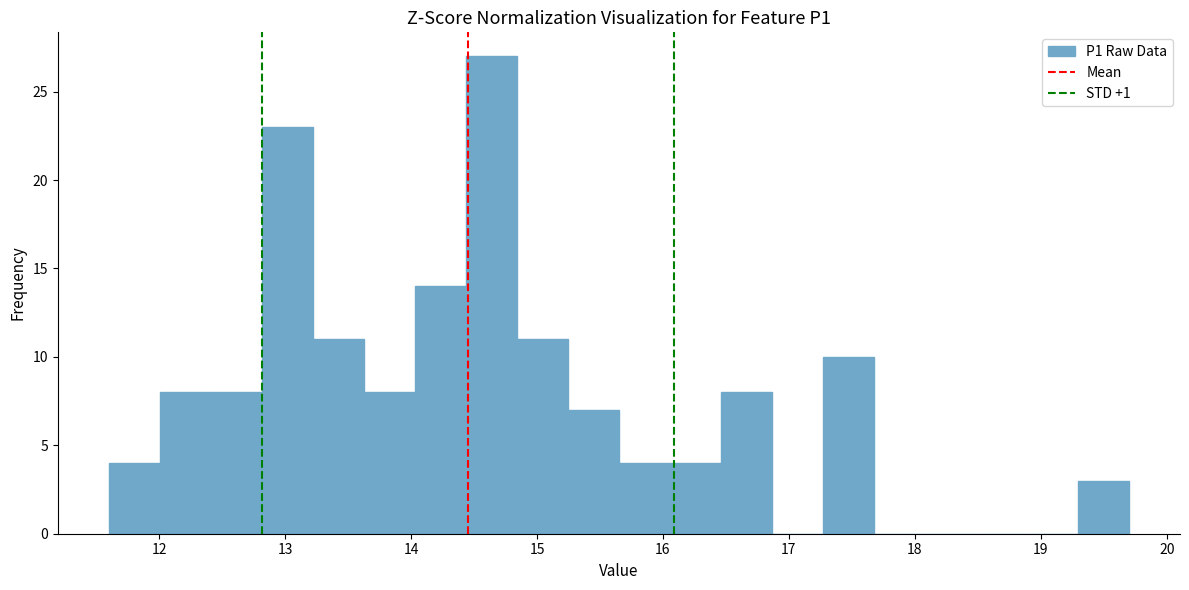

Which range on the x-axis has the tallest bar?

14.4 to 14.8